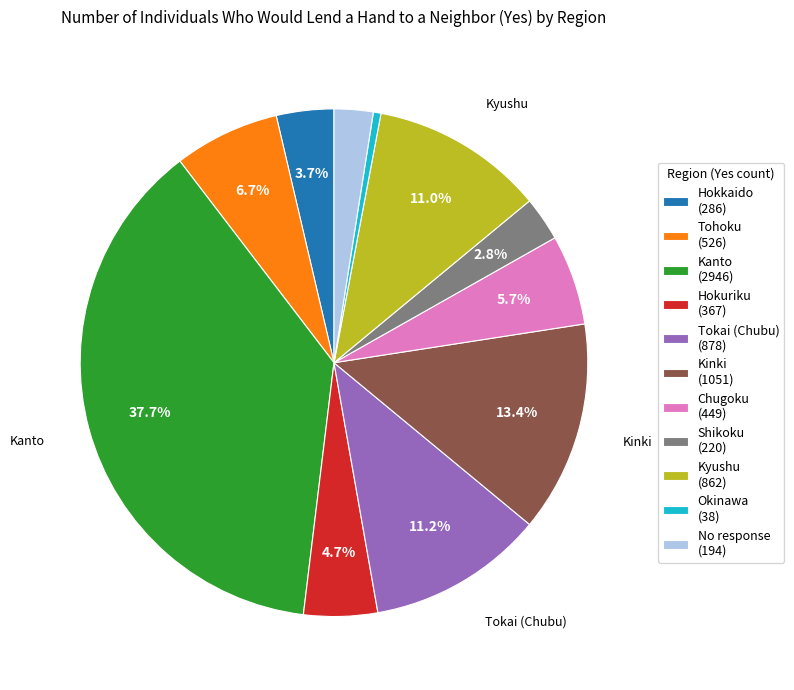

Is there any slice that represents more than half of the pie?

No